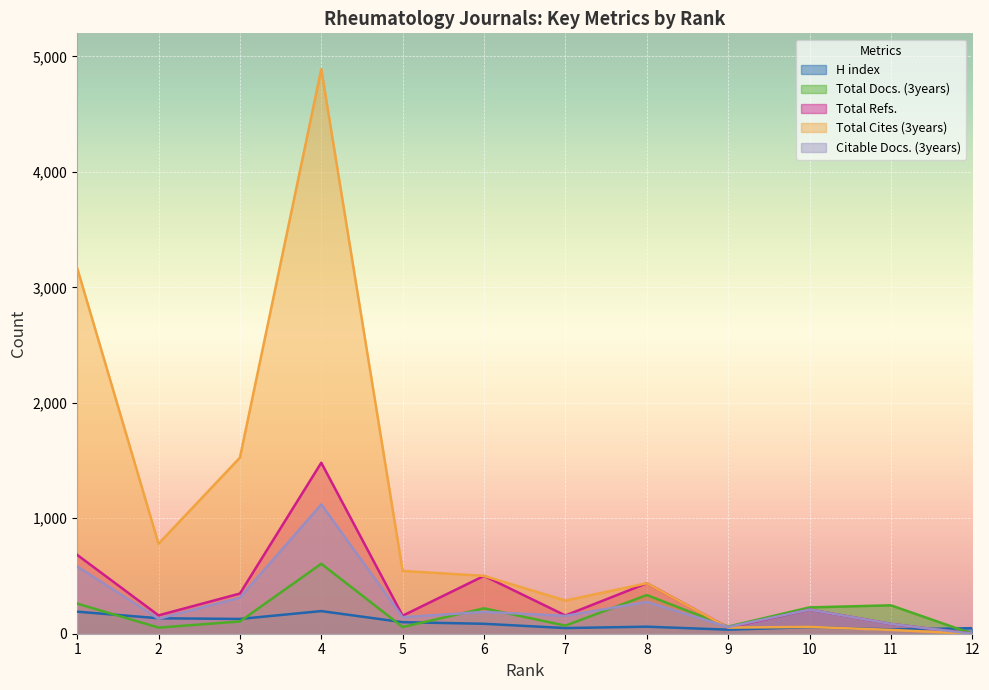

At which label is Citable Docs. (3years) closest to 560?

1